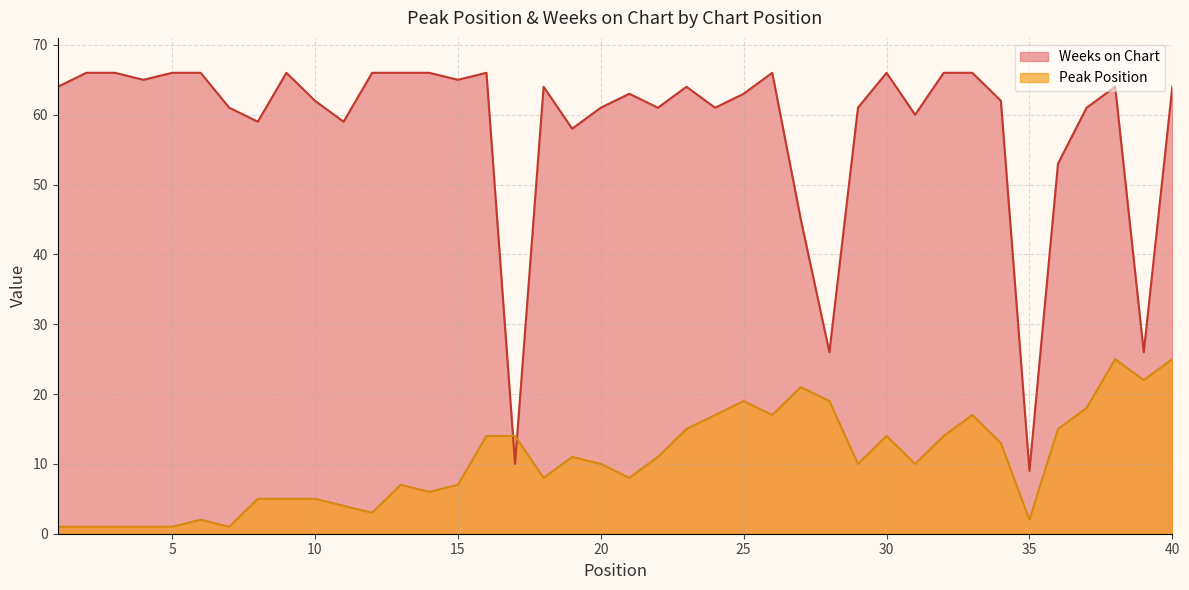

List the series in order of their overall mean, lowest first.

Peak Position, Weeks on Chart